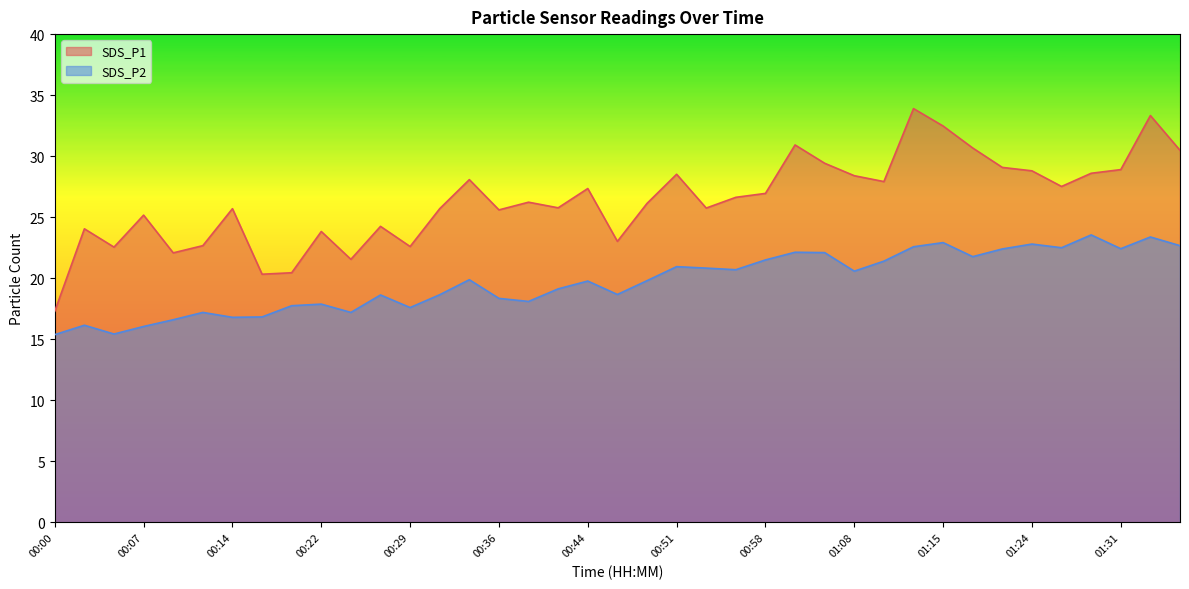

What is the difference between the maximum and second lowest values in the SDS_P1 series?

13.6